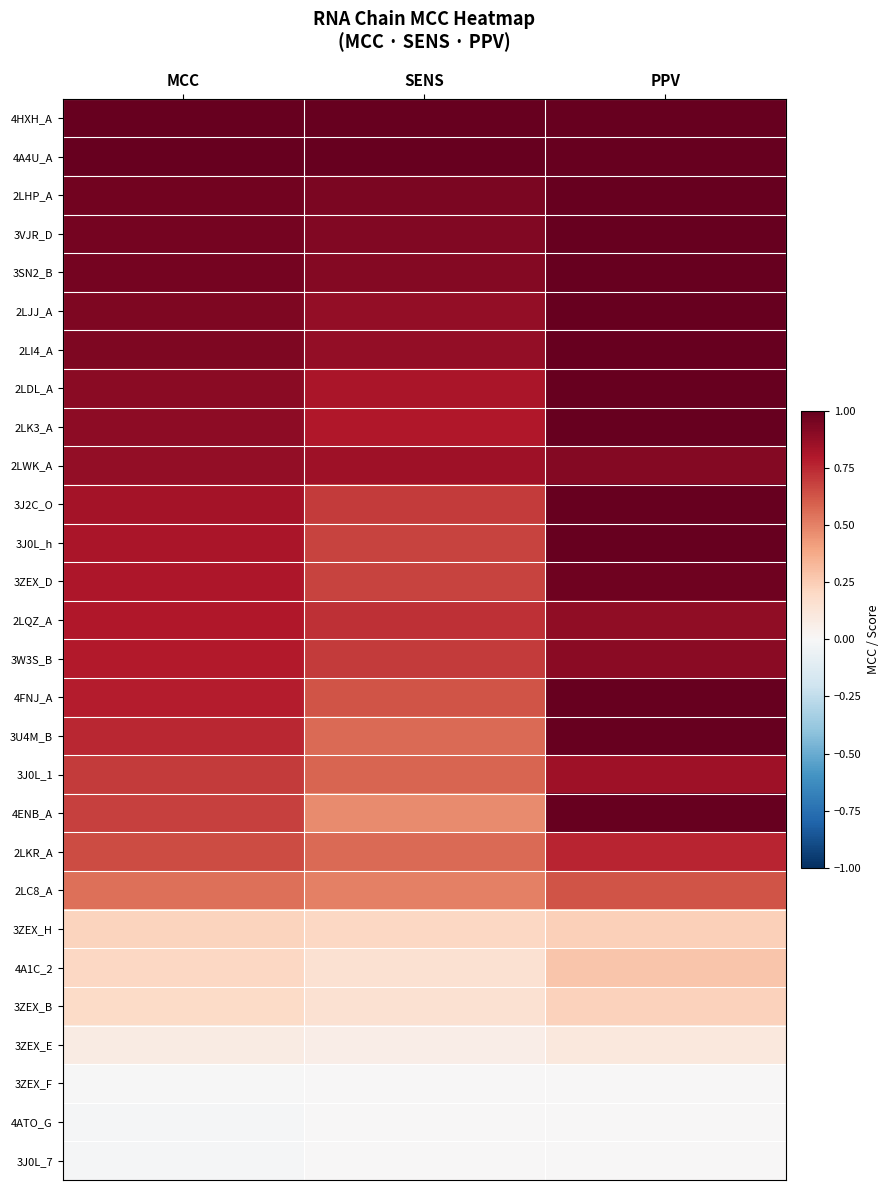

Reading left to right, extract all data points from this chart.

4HXH_A: MCC=1.0	SENS=1.0	PPV=1.0
4A4U_A: MCC=1.0	SENS=1.0	PPV=1.0
2LHP_A: MCC=1.0	SENS=0.9	PPV=1.0
3VJR_D: MCC=1.0	SENS=0.9	PPV=1.0
3SN2_B: MCC=1.0	SENS=0.9	PPV=1.0
2LJJ_A: MCC=0.9	SENS=0.9	PPV=1.0
2LI4_A: MCC=0.9	SENS=0.9	PPV=1.0
2LDL_A: MCC=0.9	SENS=0.8	PPV=1.0
2LK3_A: MCC=0.9	SENS=0.8	PPV=1.0
2LWK_A: MCC=0.9	SENS=0.8	PPV=0.9
3J2C_O: MCC=0.8	SENS=0.7	PPV=1.0
3J0L_h: MCC=0.8	SENS=0.7	PPV=1.0
3ZEX_D: MCC=0.8	SENS=0.7	PPV=1.0
2LQZ_A: MCC=0.8	SENS=0.7	PPV=0.9
3W3S_B: MCC=0.8	SENS=0.7	PPV=0.9
4FNJ_A: MCC=0.8	SENS=0.6	PPV=1.0
3U4M_B: MCC=0.8	SENS=0.6	PPV=1.0
3J0L_1: MCC=0.7	SENS=0.6	PPV=0.8
4ENB_A: MCC=0.7	SENS=0.5	PPV=1.0
2LKR_A: MCC=0.7	SENS=0.6	PPV=0.8
2LC8_A: MCC=0.6	SENS=0.5	PPV=0.6
3ZEX_H: MCC=0.2	SENS=0.2	PPV=0.2
4A1C_2: MCC=0.2	SENS=0.2	PPV=0.3
3ZEX_B: MCC=0.2	SENS=0.2	PPV=0.2
3ZEX_E: MCC=0.1	SENS=0.1	PPV=0.1
3ZEX_F: MCC=-0.0	SENS=0.0	PPV=0.0
4ATO_G: MCC=-0.0	SENS=0.0	PPV=0.0
3J0L_7: MCC=-0.0	SENS=0.0	PPV=0.0